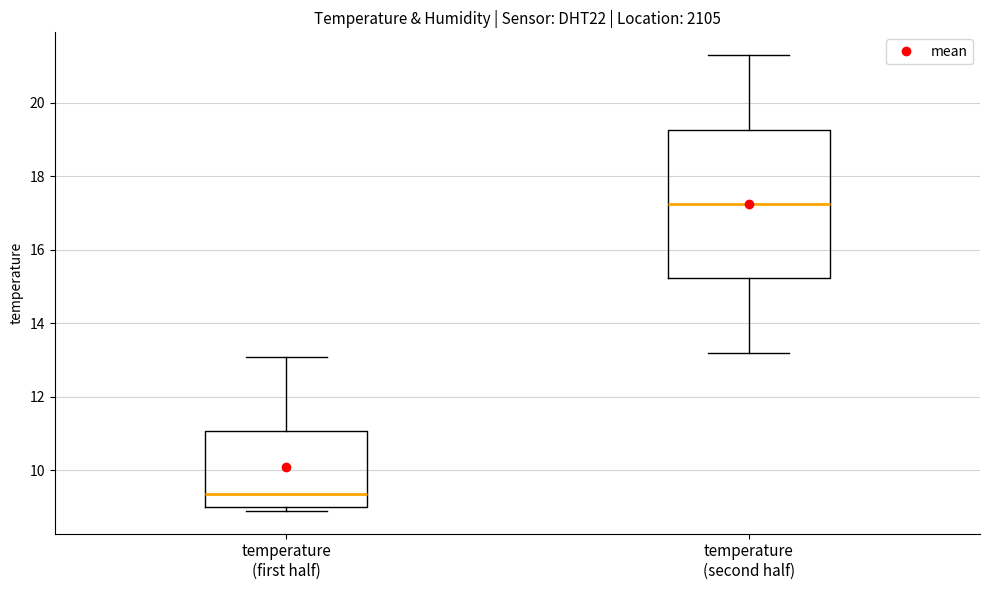

Which box is the tallest, from its lower edge to its upper edge?

temperature (second half)